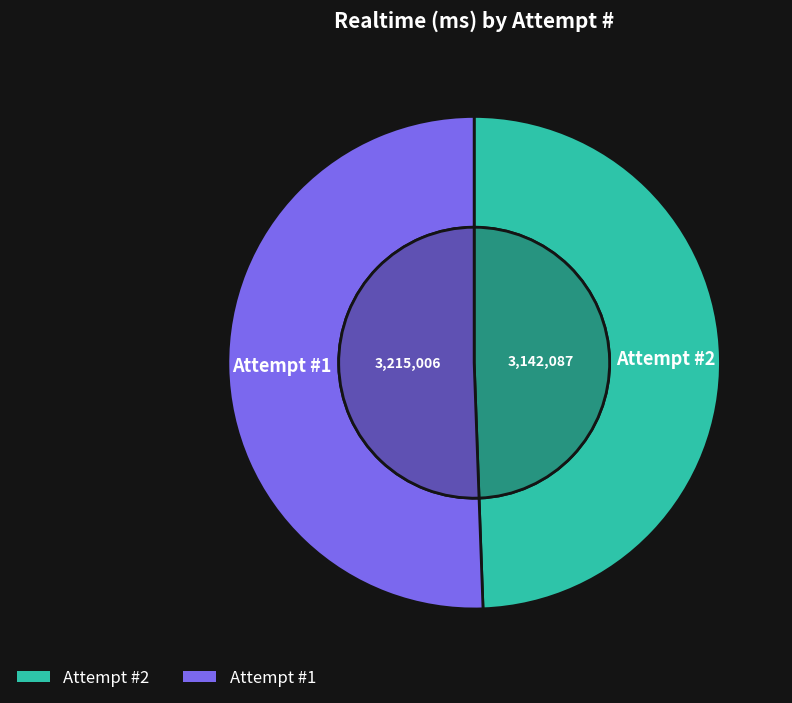

Do 1 and 2 together represent more than half of the pie?

Yes